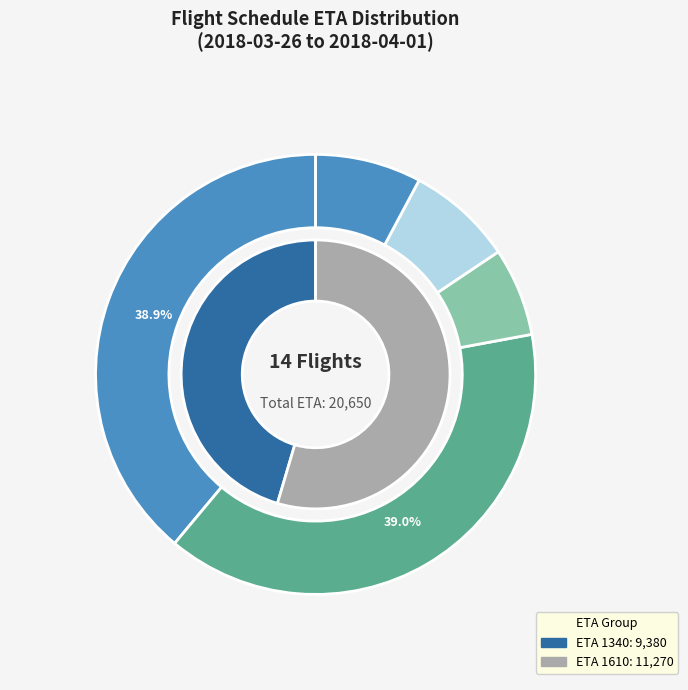

Is SV870(Mon) the majority of the pie?

No